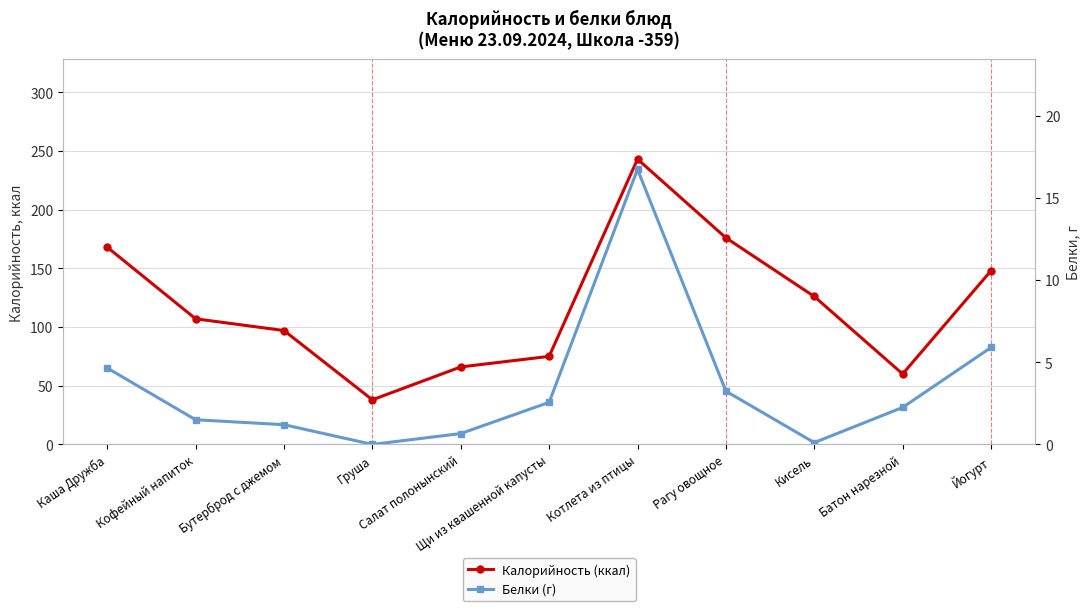

What are all the series names shown in the legend?

Калорийность (ккал), Белки (г)